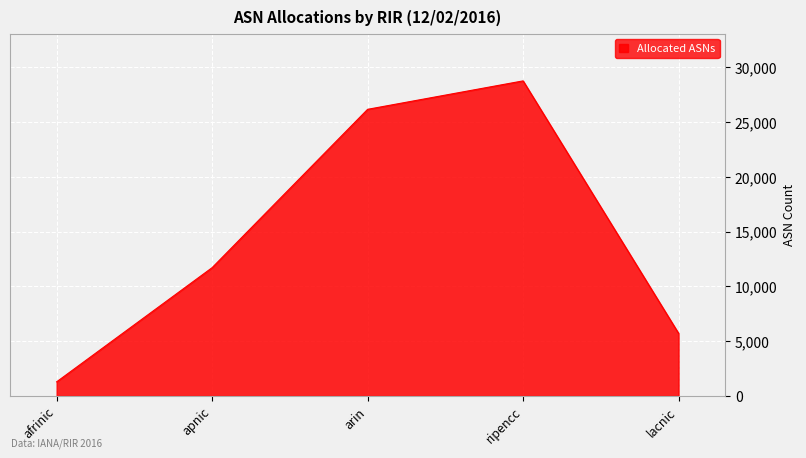

Which category has the highest value across all series?

ripencc